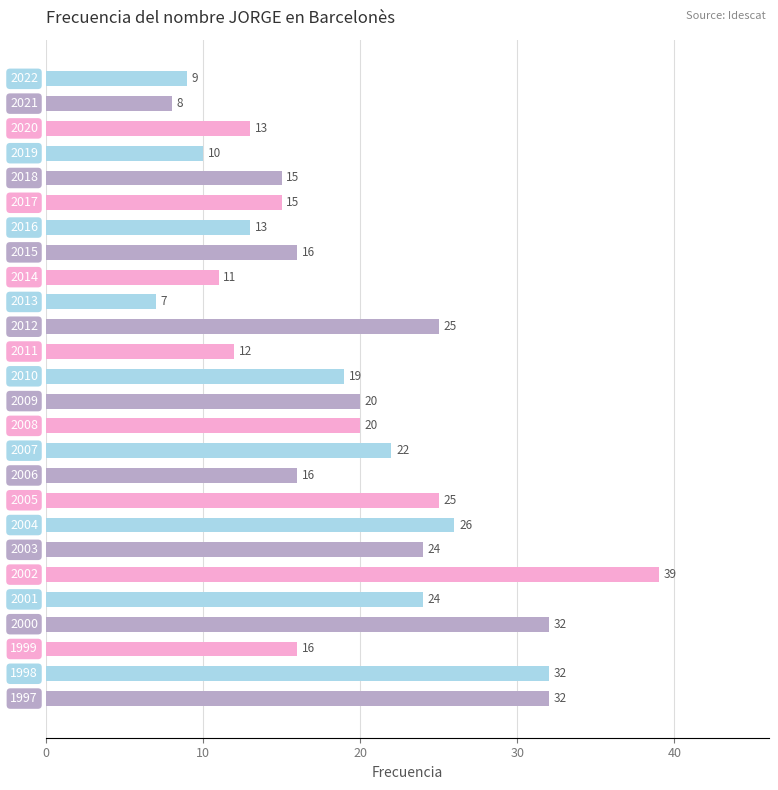

Between 2014 and 2001, which is larger?

2001